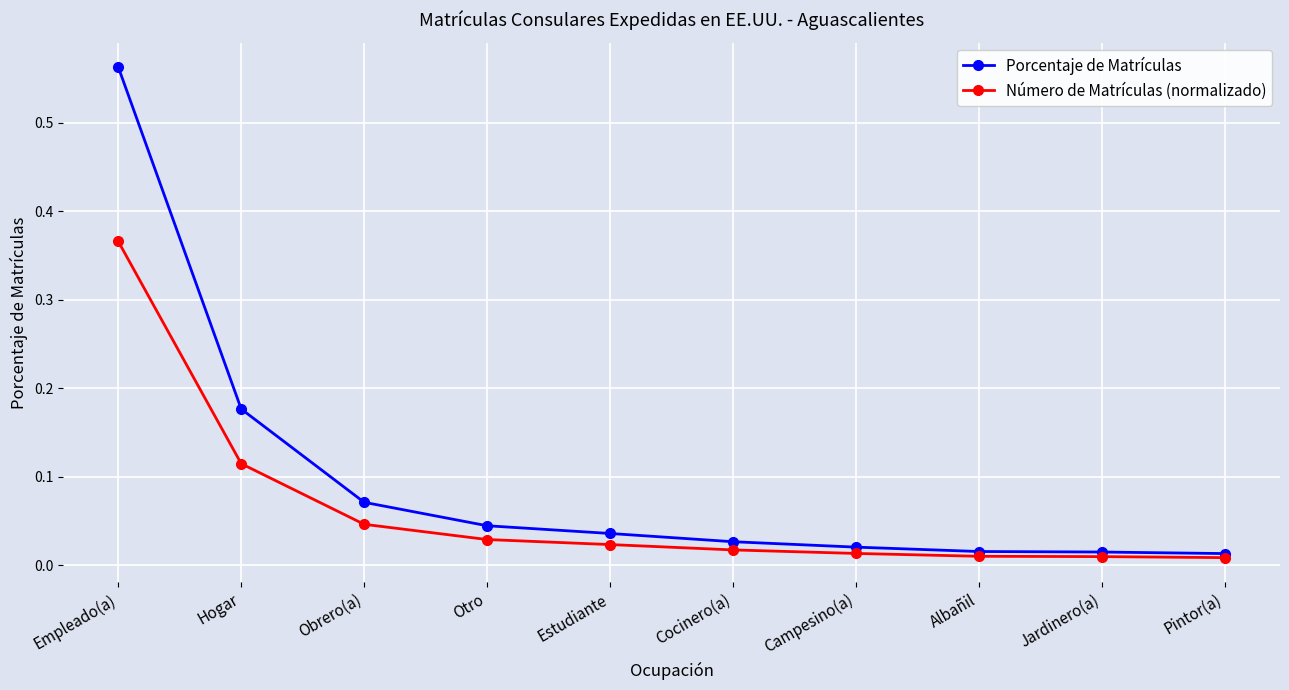

At which category does the chart reach its peak across all series?

Empleado(a)